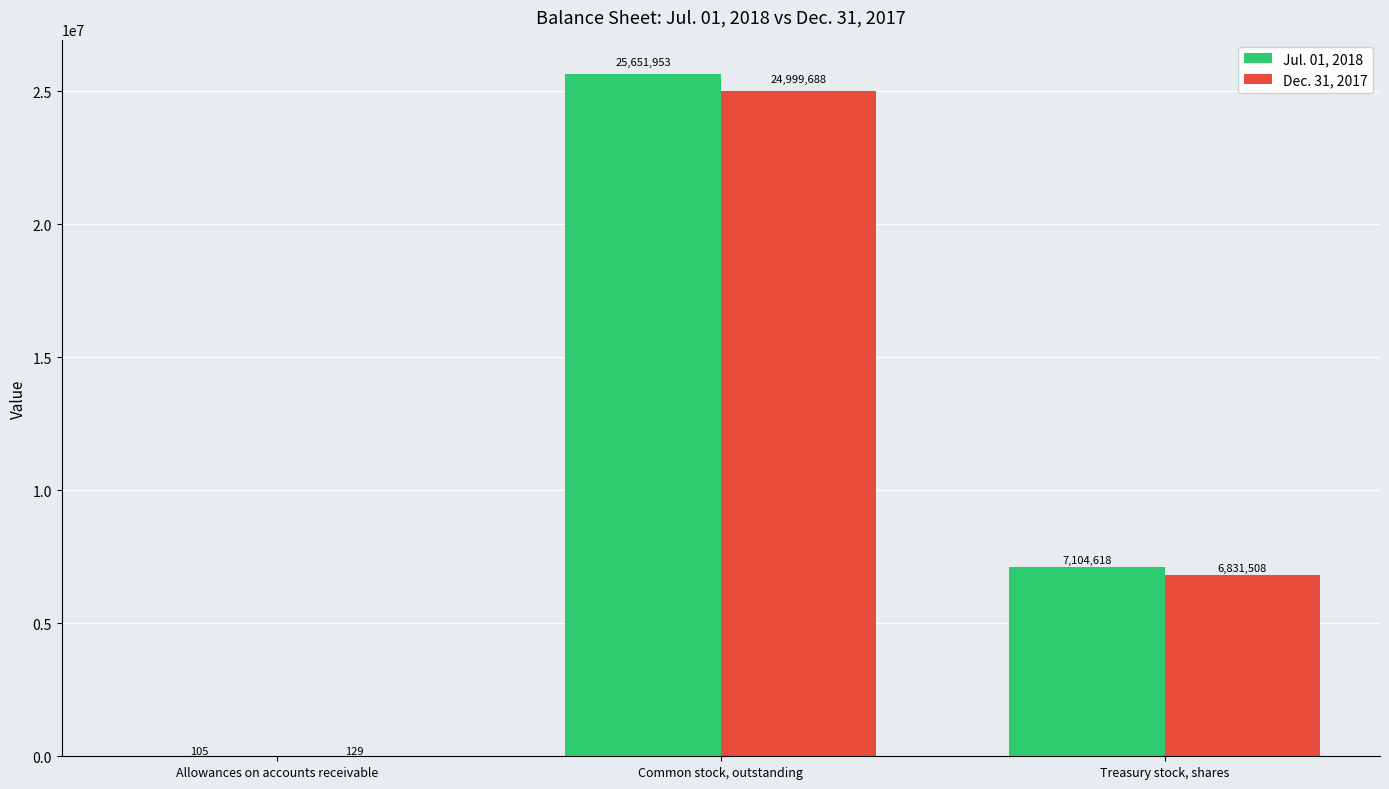

How many series are shown in this chart?

2